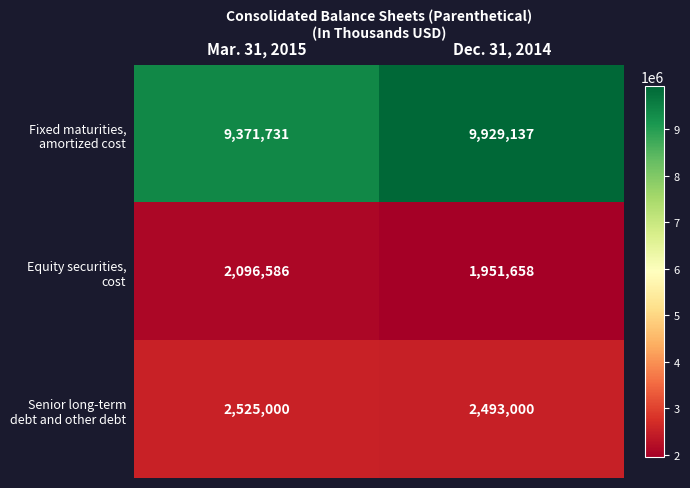

What is the total value across all series at Mar. 31, 2015?

13993317